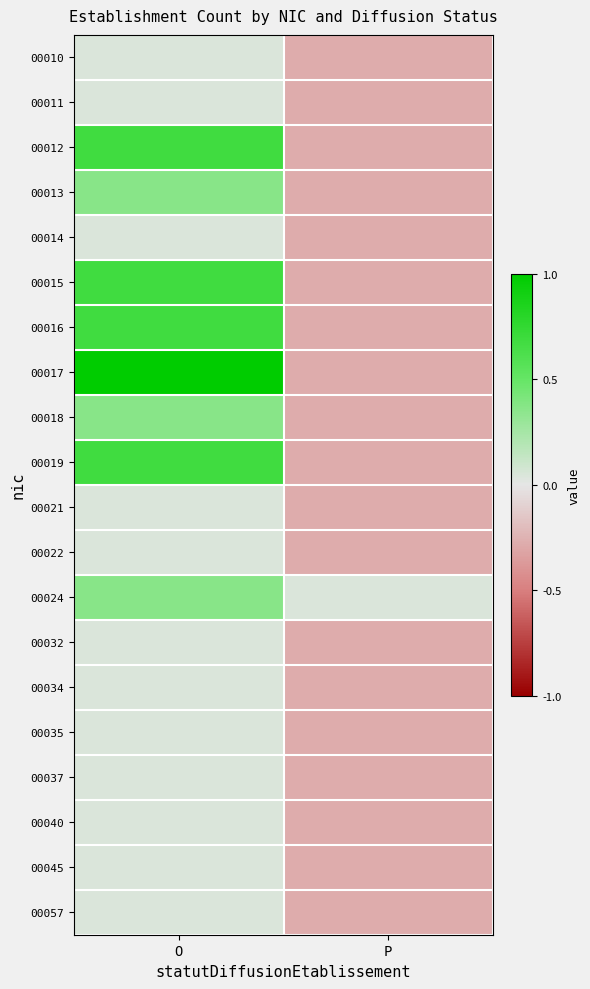

Which series has the largest range (max minus min)?

00017